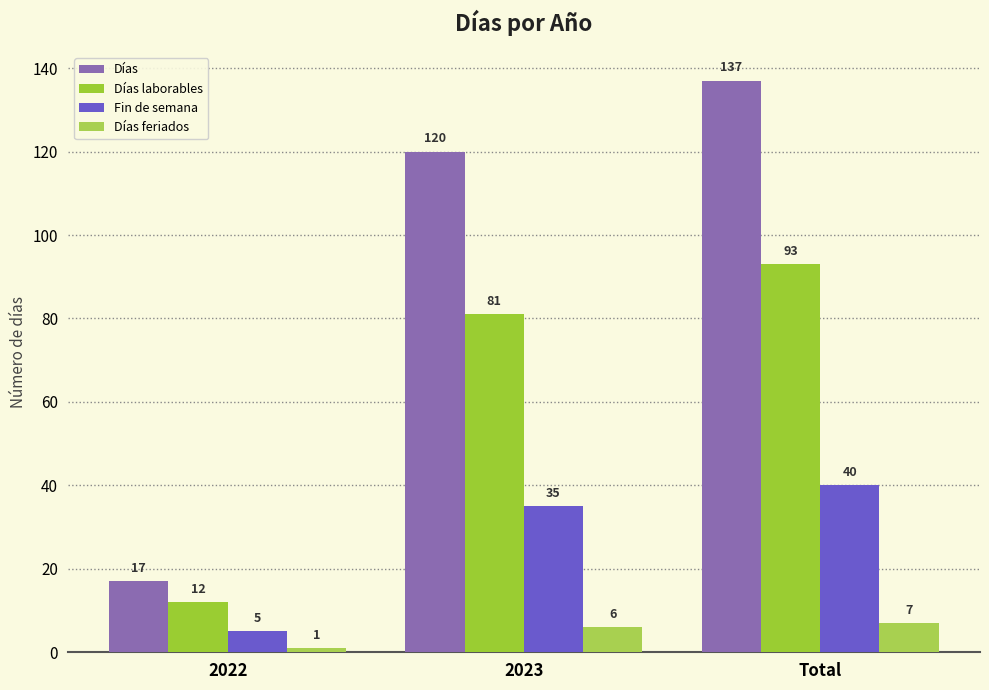

Rank the series by their maximum value, from highest to lowest.

Días, Días laborables, Fin de semana, Días feriados